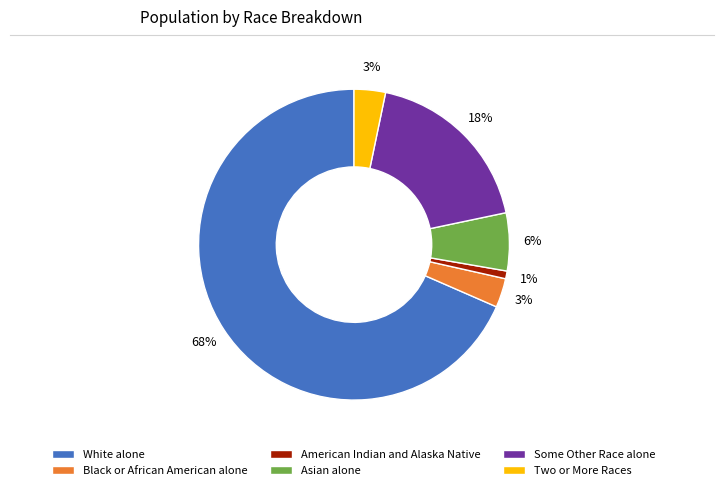

True or false: Asian alone accounts for 6% of the total.

True